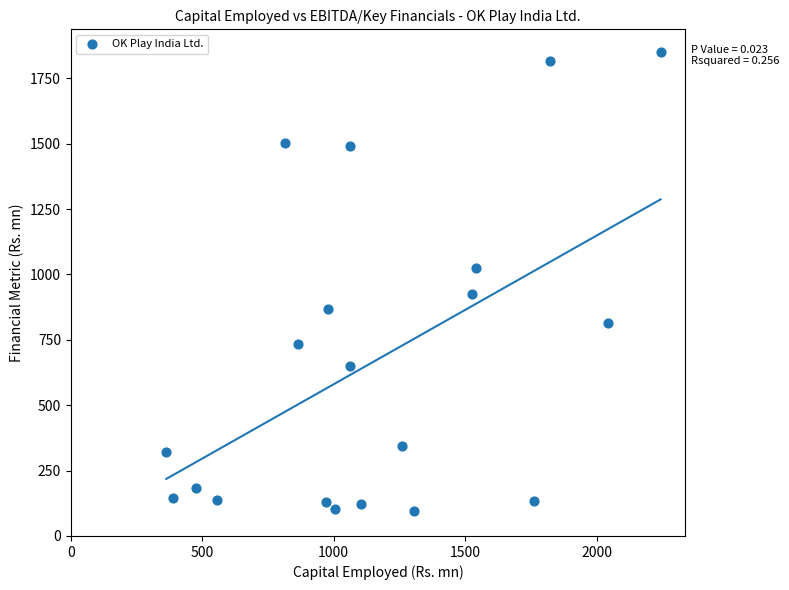

What is the range of Y values (max minus min)?

1753.1